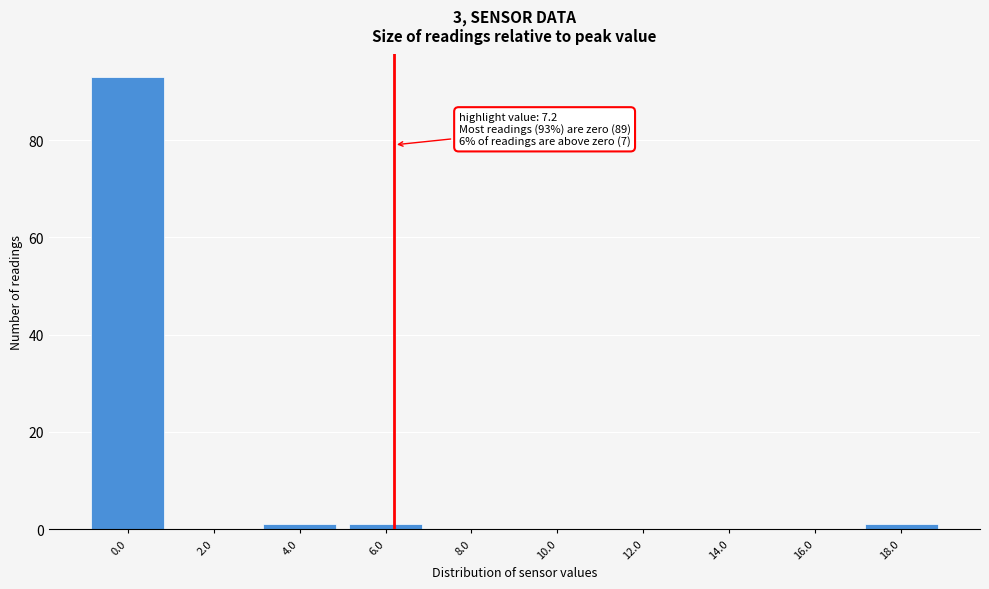

Reading left to right, extract all data points from this chart.

0.0=93	2.0=0	4.0=1	6.0=1	8.0=0	10.0=0	12.0=0	14.0=0	16.0=0	18.0=1